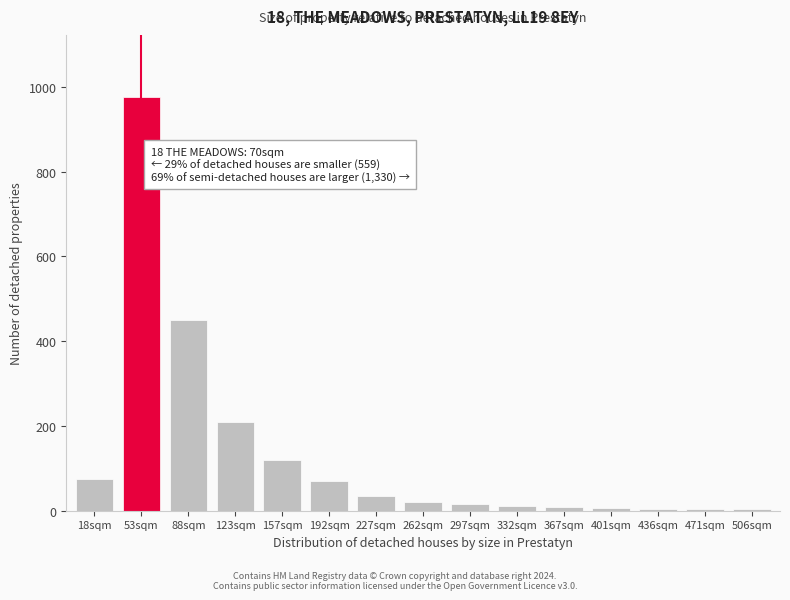

What is the maximum value shown in the chart?

975